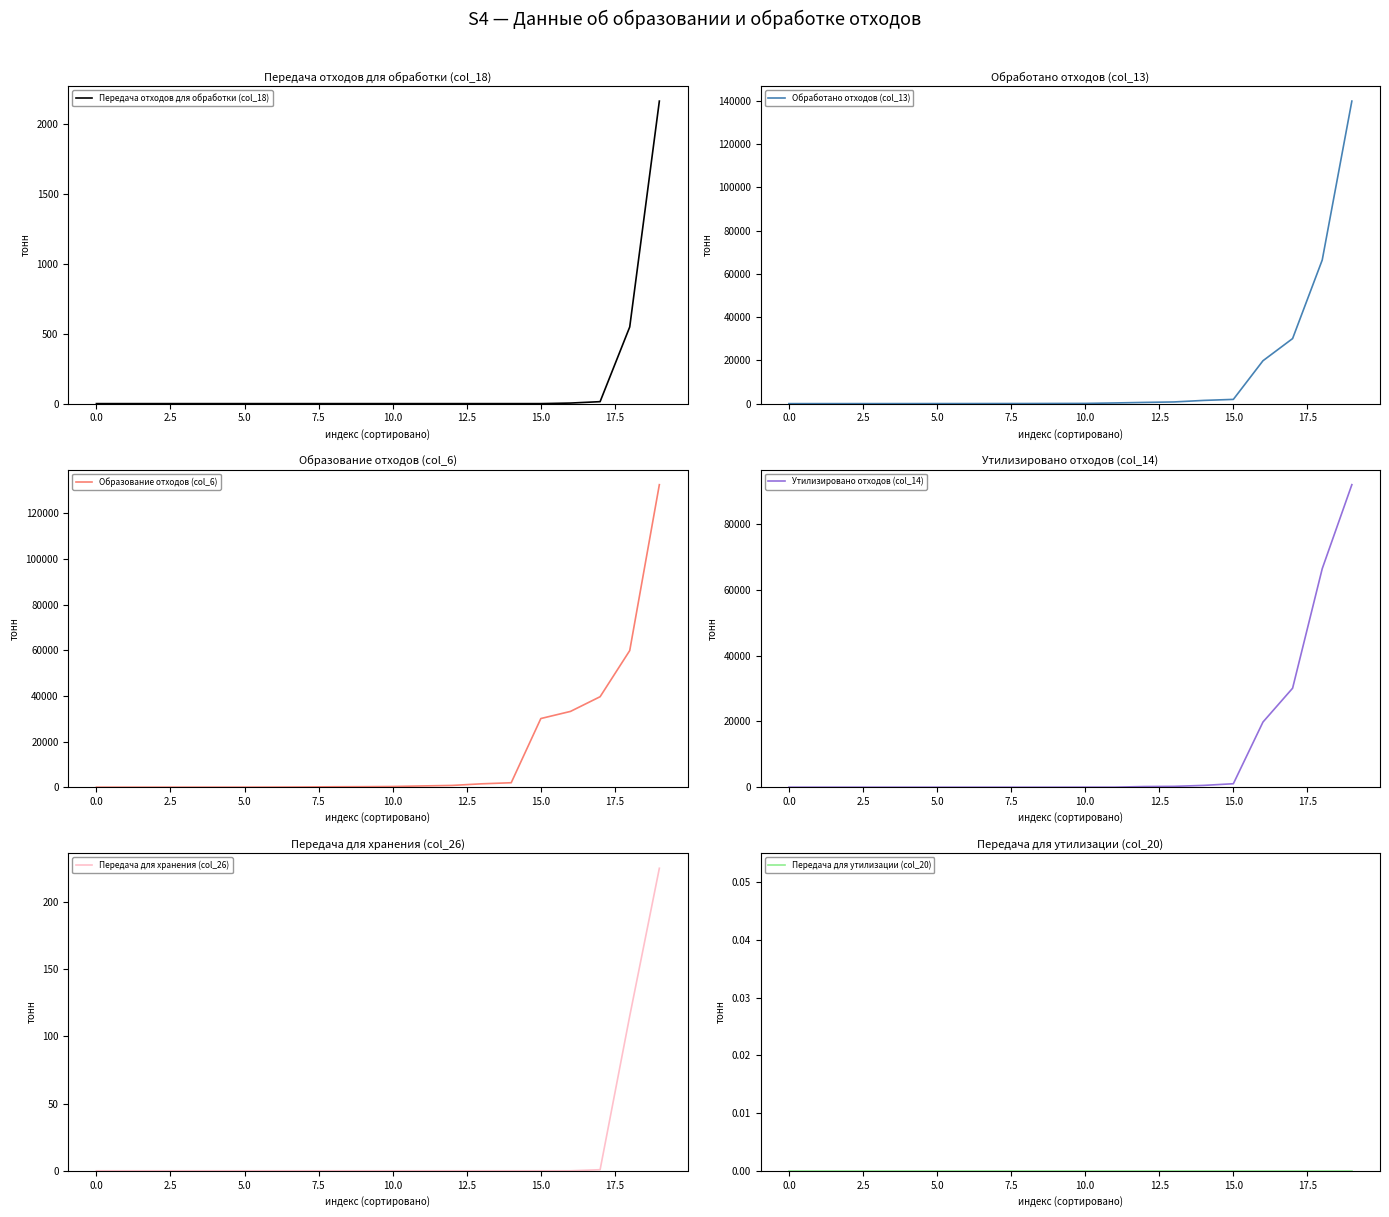

Reading left to right, transcribe all the data shown in this chart.

Передача отходов для обработки (col_18): 0.0	0.0	0.0	0.0	0.0	0.0	0.0	0.0	0.0	0.0	0.0	0.0	0.0	0.0	0.0	0.0	4.0	14.0	549.0	2166.2
Обработано отходов (col_13): 0.0	0.0	0.0	2.2	5.6	16.5	17.3	30.0	40.0	72.2	90.0	306.2	557.0	775.0	1483.4	1955.0	19824.0	30081.0	66400.0	139899.6
Образование отходов (col_6): 2.2	4.0	5.6	14.0	17.3	17.3	50.0	90.0	187.4	225.2	306.2	557.0	775.0	1483.4	1955.0	30081.0	33200.0	39635.1	59844.2	132527.6
Утилизировано отходов (col_14): 0.0	0.0	0.0	0.0	0.0	0.0	0.0	0.0	0.0	5.6	16.5	17.3	201.6	256.0	551.5	1053.4	19800.0	30081.0	66400.0	91934.6
Передача для хранения (col_26): 0.0	0.0	0.0	0.0	0.0	0.0	0.0	0.0	0.0	0.0	0.0	0.0	0.0	0.0	0.0	0.0	0.0	0.8	115.2	225.2
Передача для утилизации (col_20): 0.0	0.0	0.0	0.0	0.0	0.0	0.0	0.0	0.0	0.0	0.0	0.0	0.0	0.0	0.0	0.0	0.0	0.0	0.0	0.0